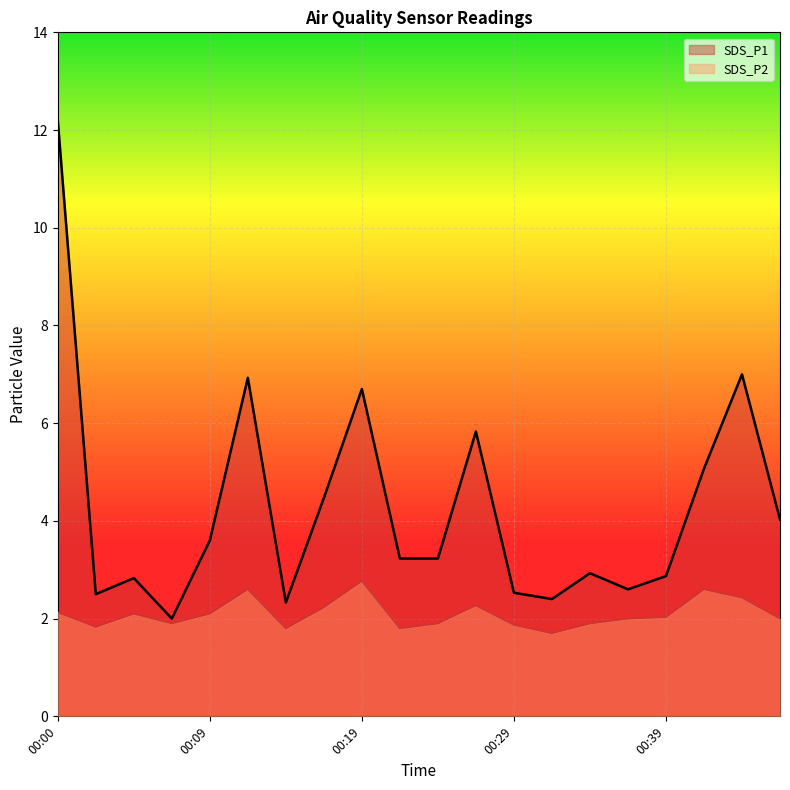

How many interior local valleys does the SDS_P1 series have?

5